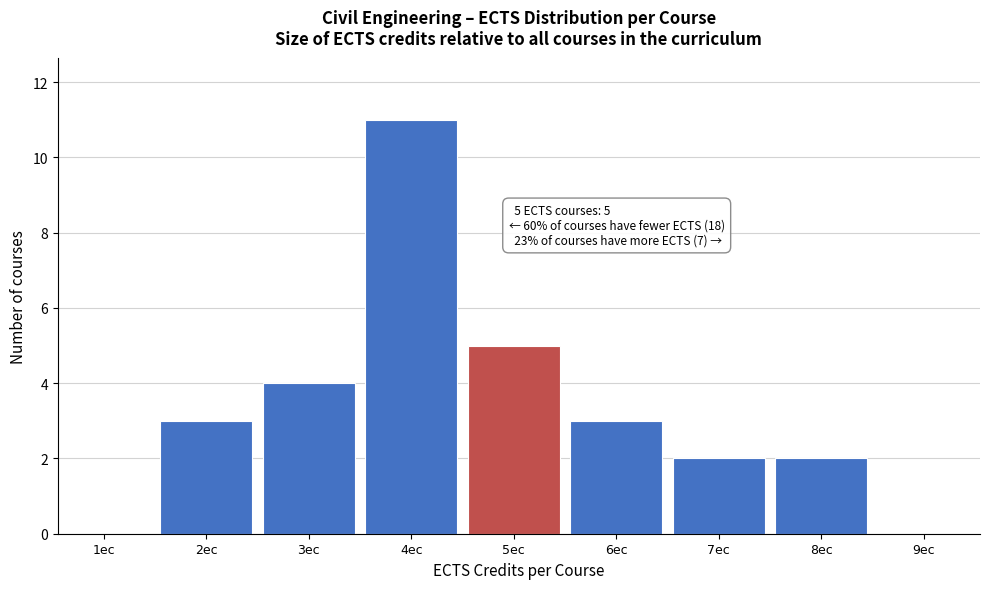

Reading left to right, what are all the values shown in this chart?

1ec=0	2ec=3	3ec=4	4ec=11	5ec=5	6ec=3	7ec=2	8ec=2	9ec=0